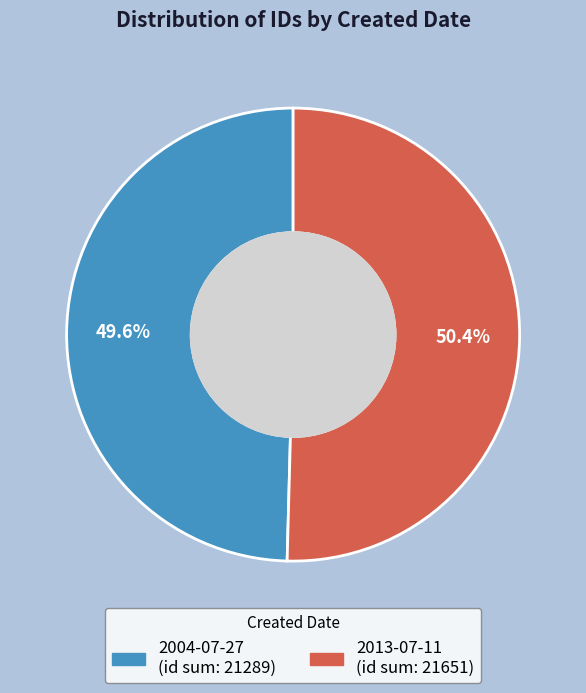

How many slices are in this pie chart?

2